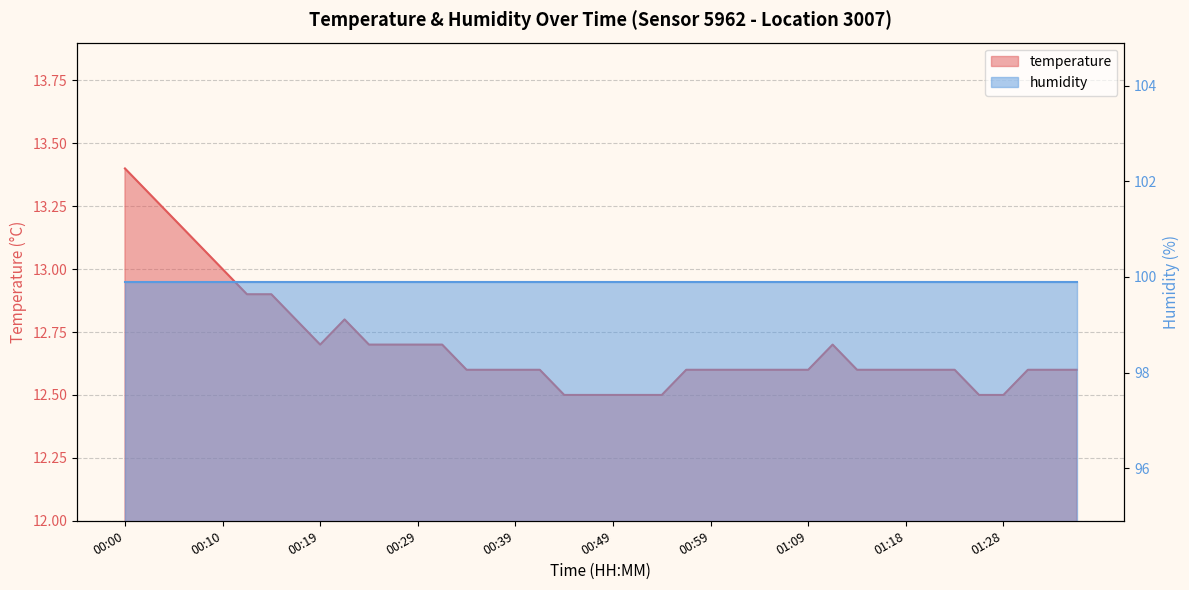

Where is the data nearest to the value 12?

00:44